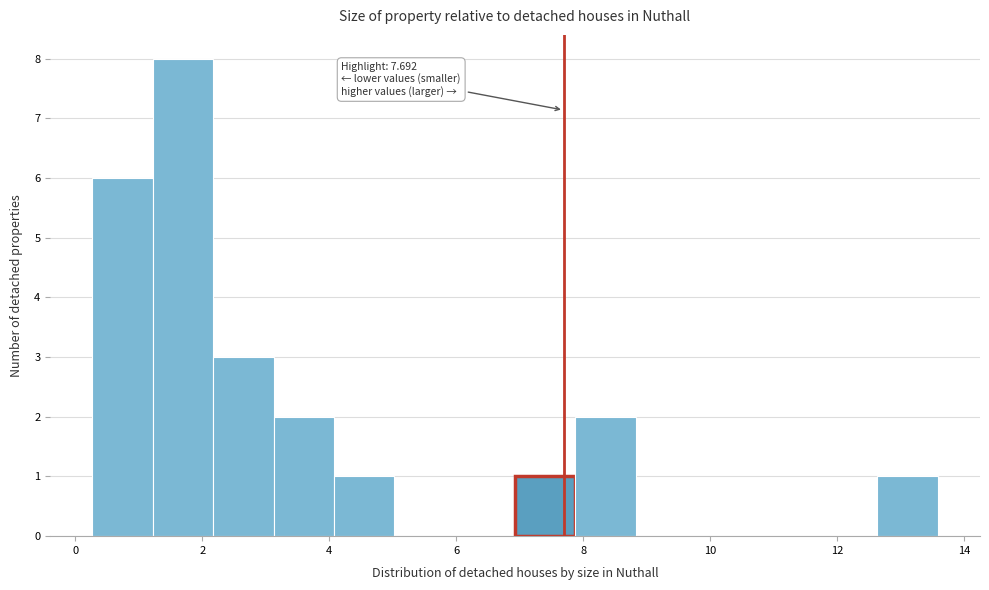

Which range on the x-axis has the tallest bar?

1.2 to 2.2